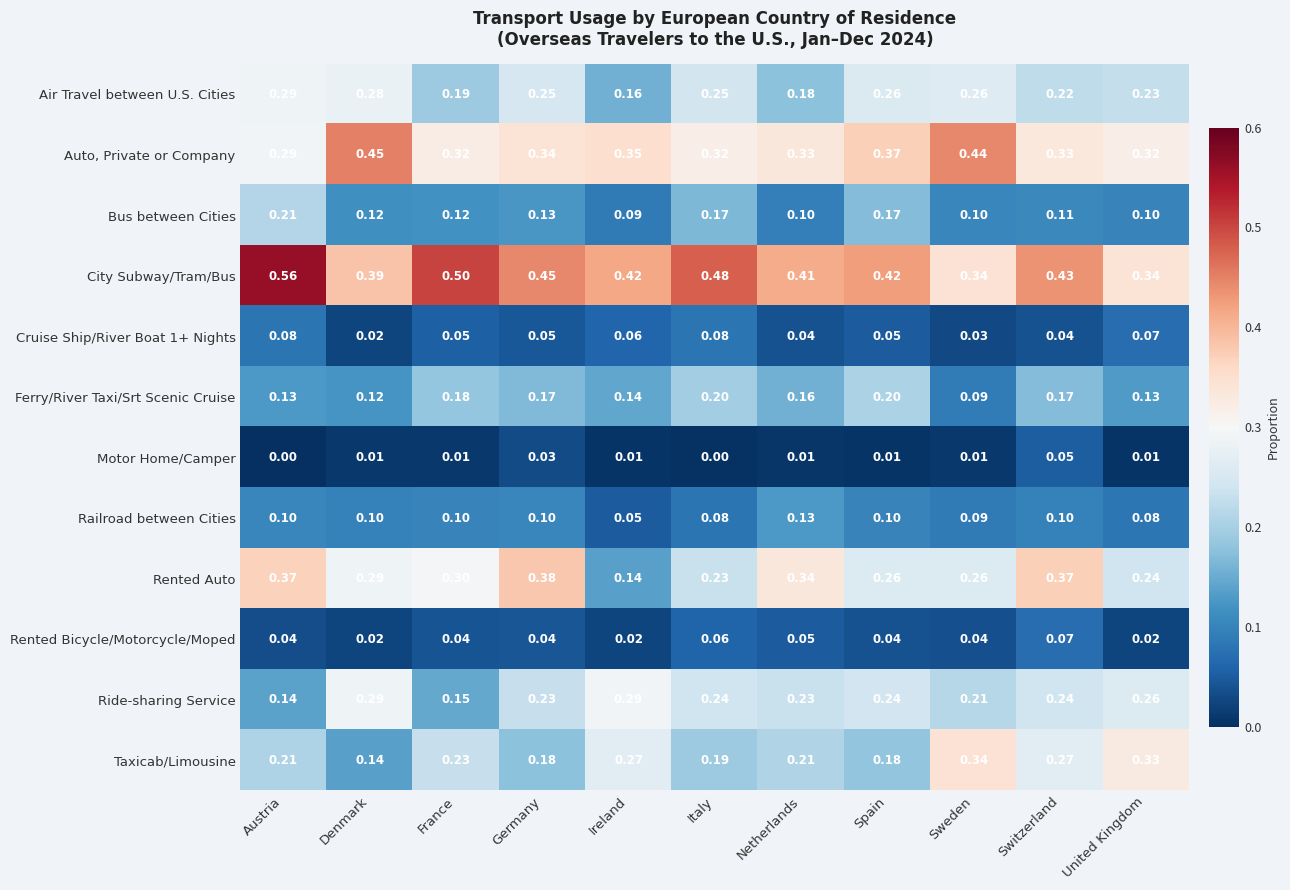

Which label corresponds to the largest value in the chart?

Austria